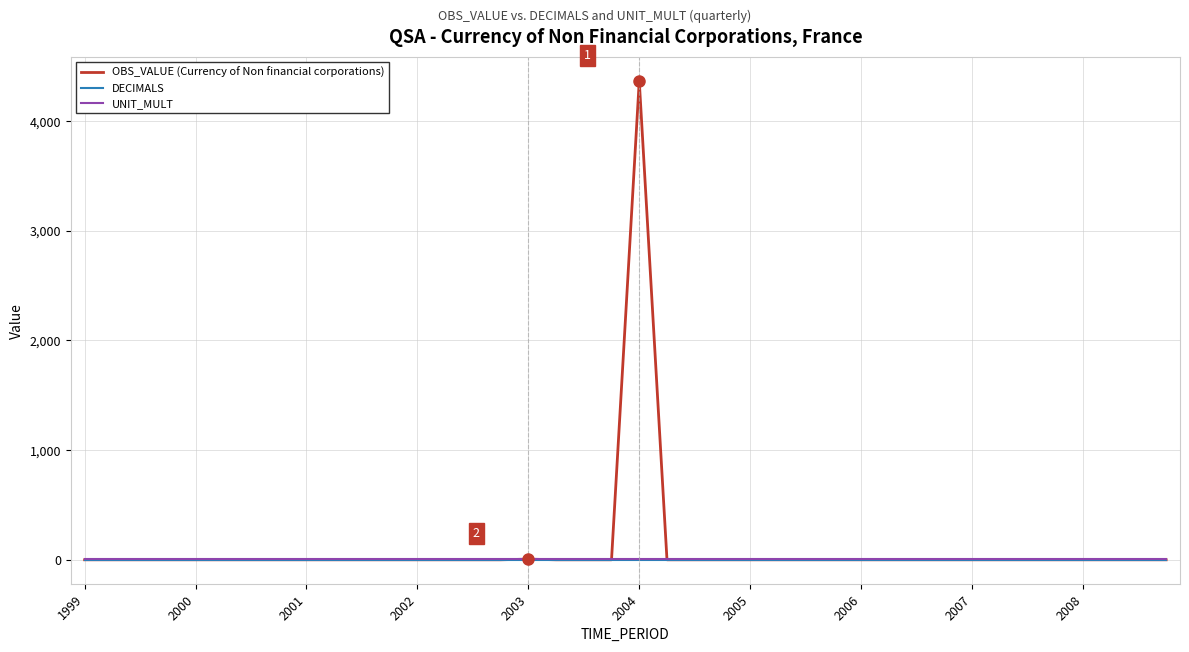

Which series has the largest range (max minus min)?

OBS_VALUE (Currency of Non financial corporations)